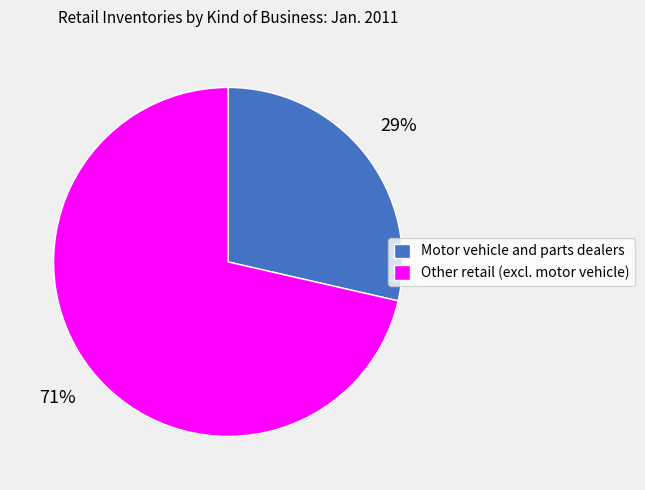

To the nearest percent, what is the average slice percentage?

50%